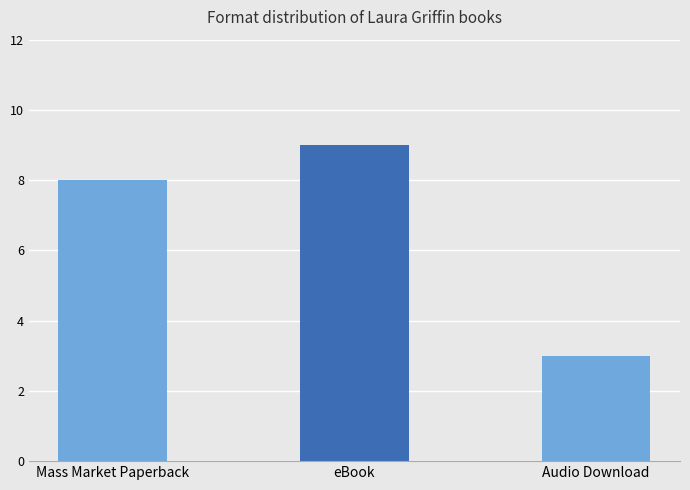

Count the number of categories in the chart.

3